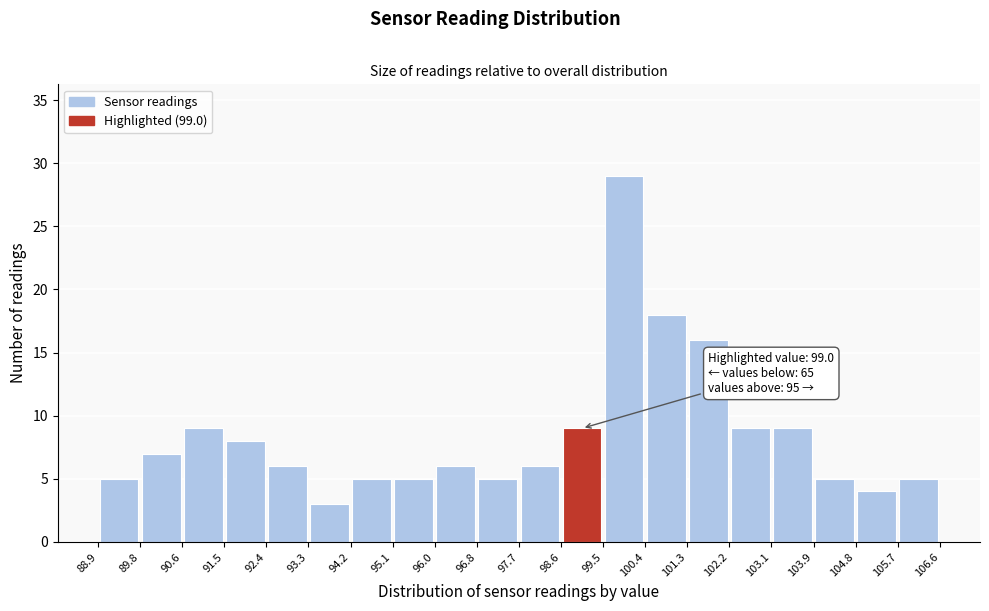

Over which range of the x-axis is the bar tallest?

99.5 to 100.4